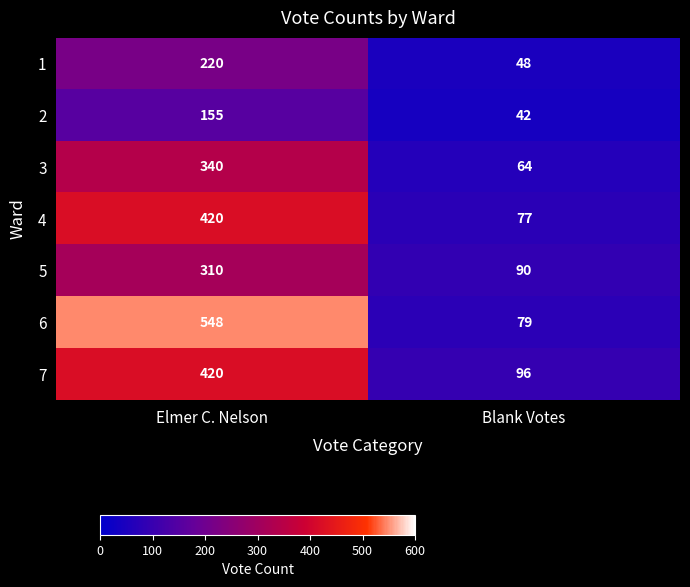

Between Elmer C. Nelson and Blank Votes, which series saw the biggest shift?

6